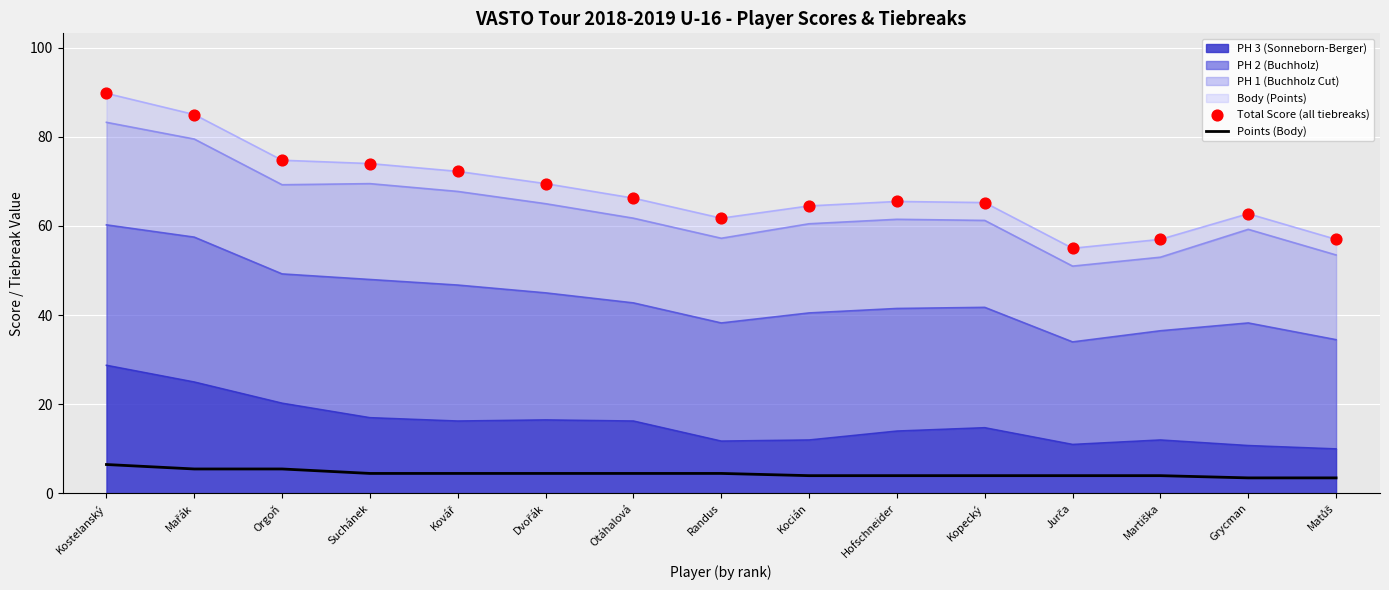

Is the value of Points (Body) at Kovář greater than the value of Total Score (all tiebreaks) at Matůš?

No